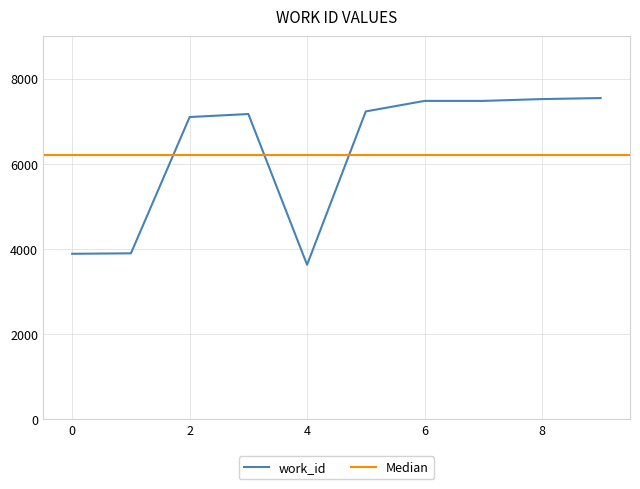

True or false: work_id has a value of 3884 at 0.

True